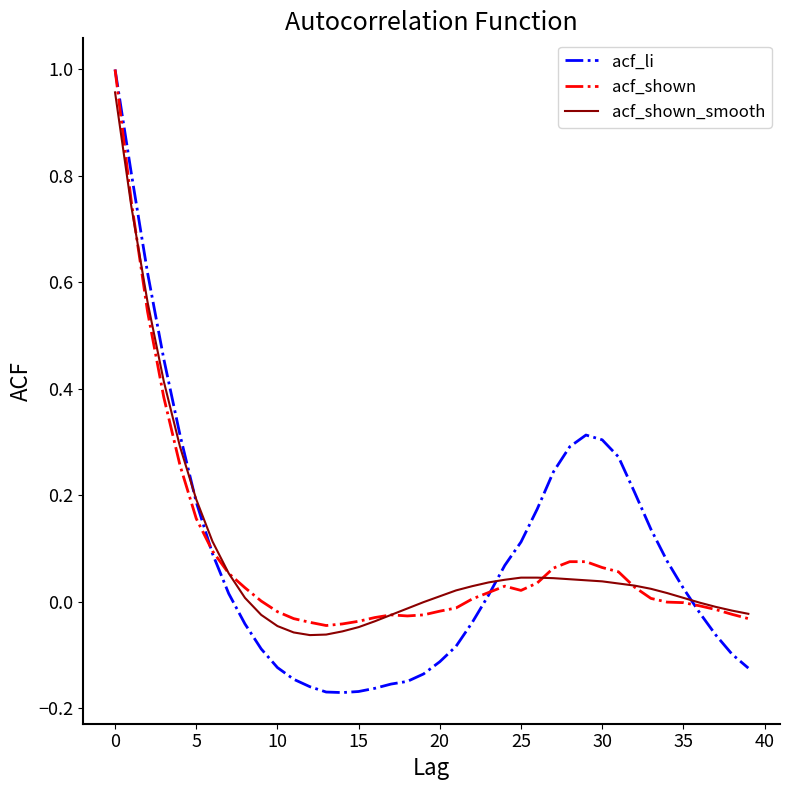

Which series has the widest spread of values?

acf_li